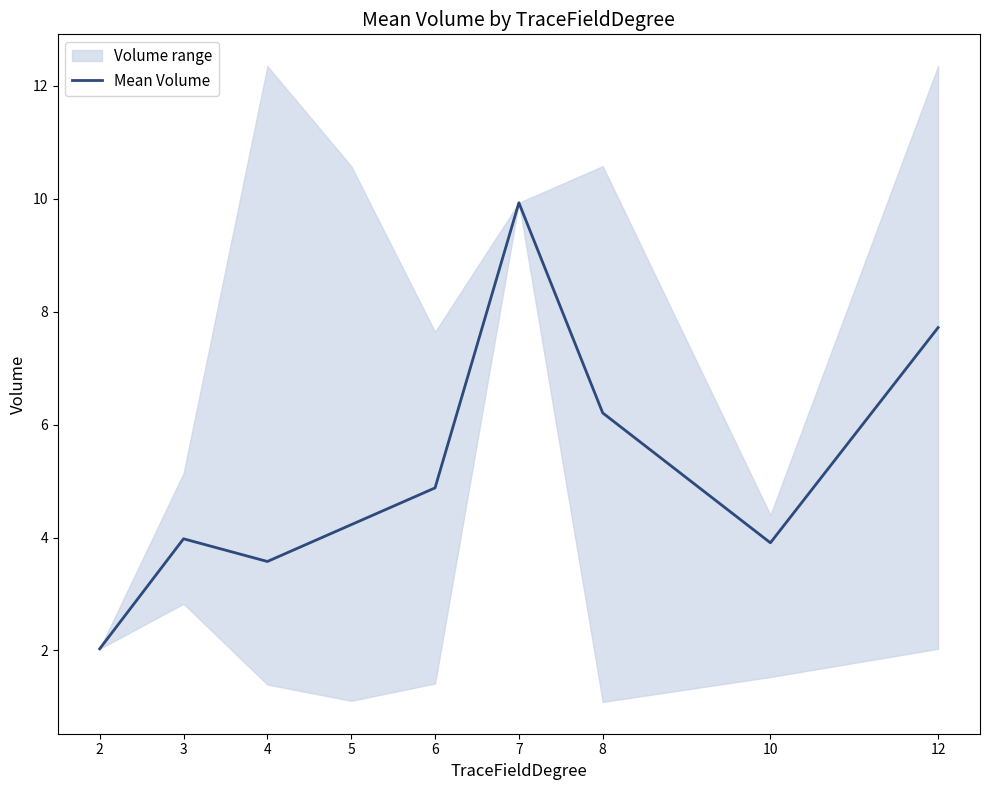

What is the smallest value displayed?

2.0